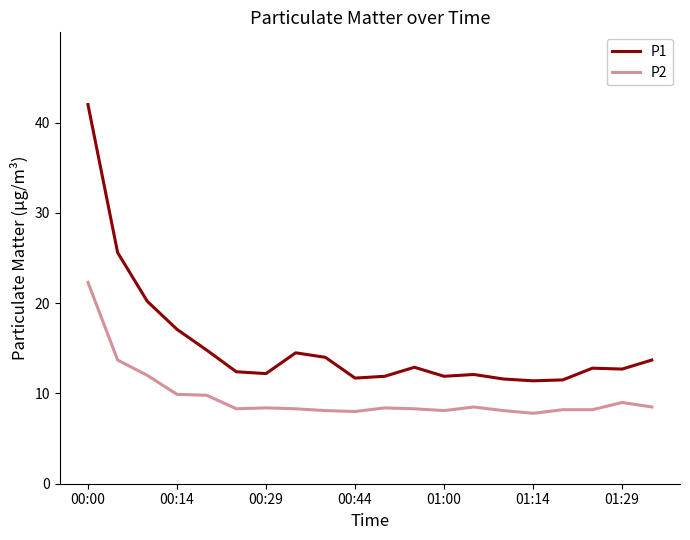

Which series has the widest spread of values?

P1